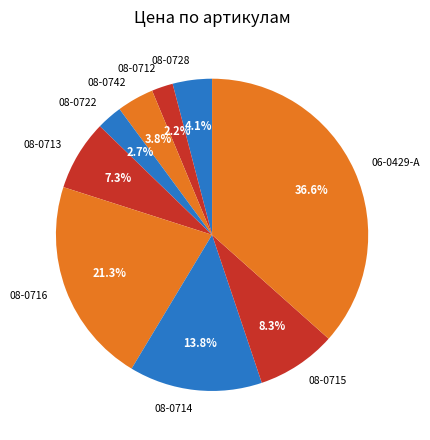

What is the total percentage of 06-0429-A and 08-0712?

38.8%